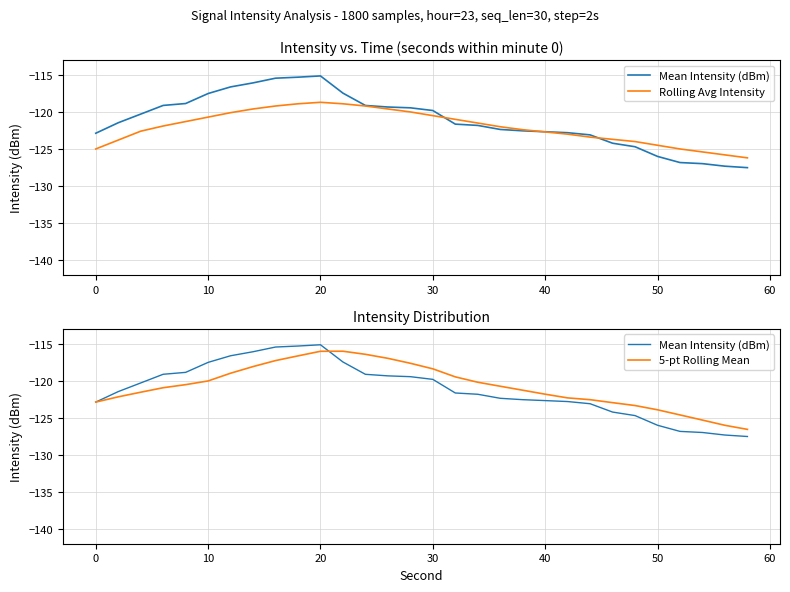

The 5-pt Rolling Mean series shows -189.5 at 26. True or false?

False